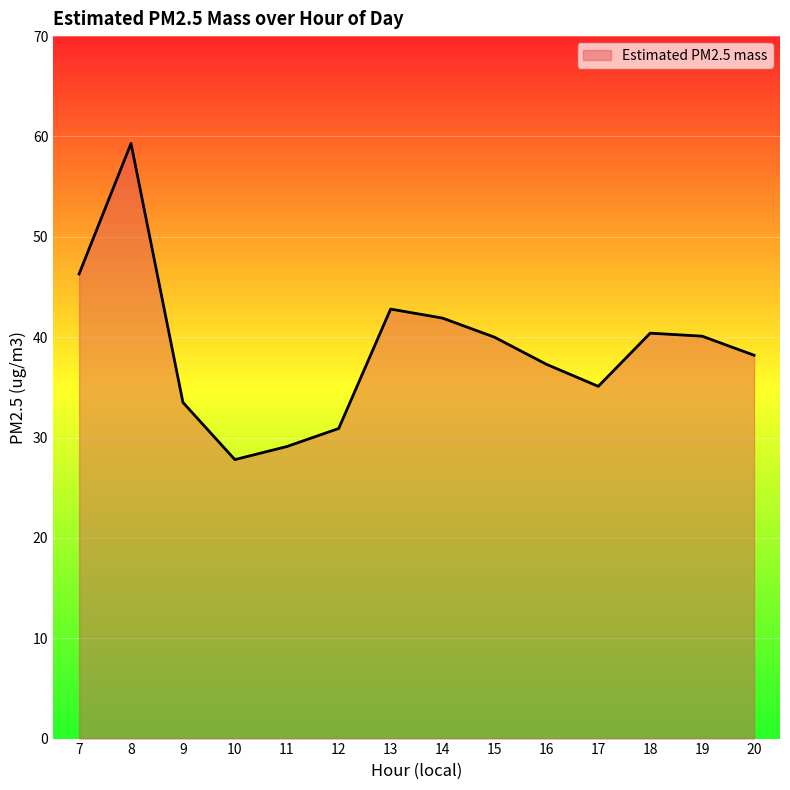

What is the change in value from 8 to 15?

-19.3